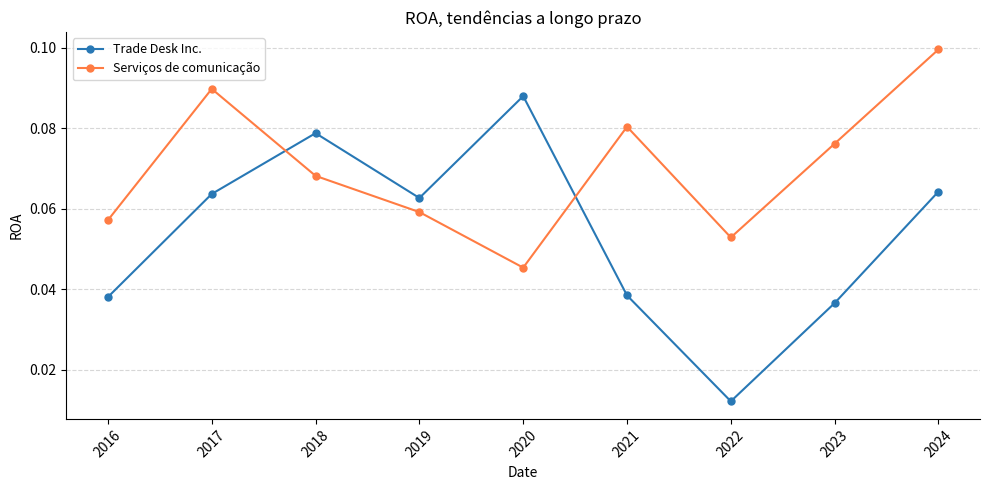

Count the number of categories in the chart.

9